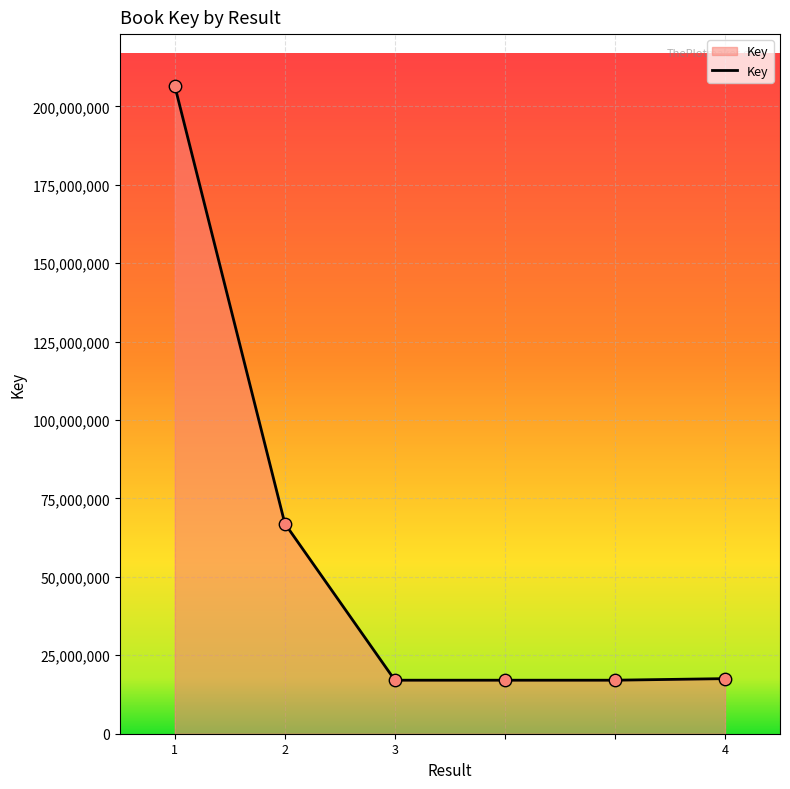

True or false: the data has more than 2 interior local peaks.

False